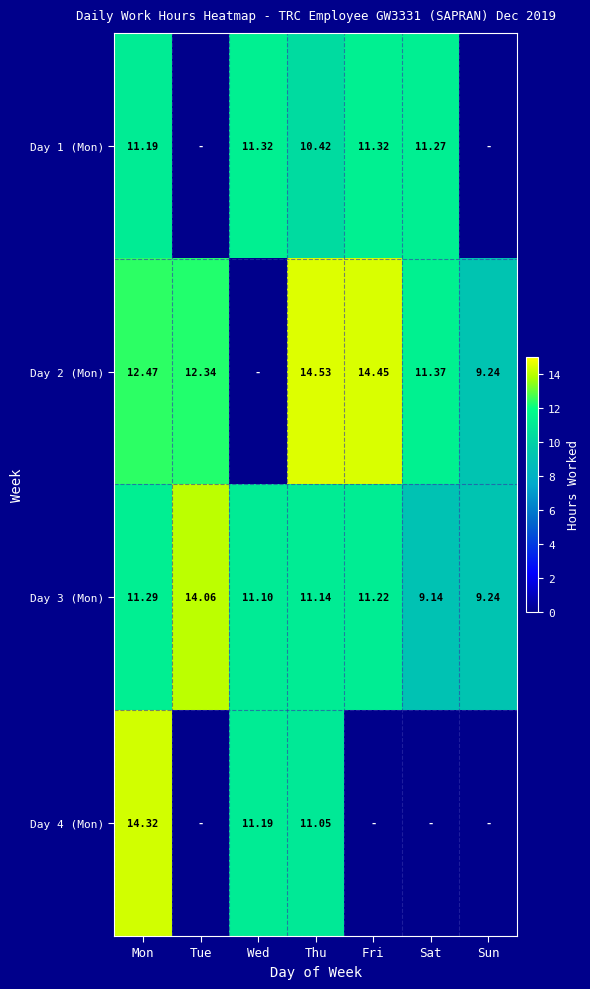

At which category does the chart reach its minimum across all series?

Tue